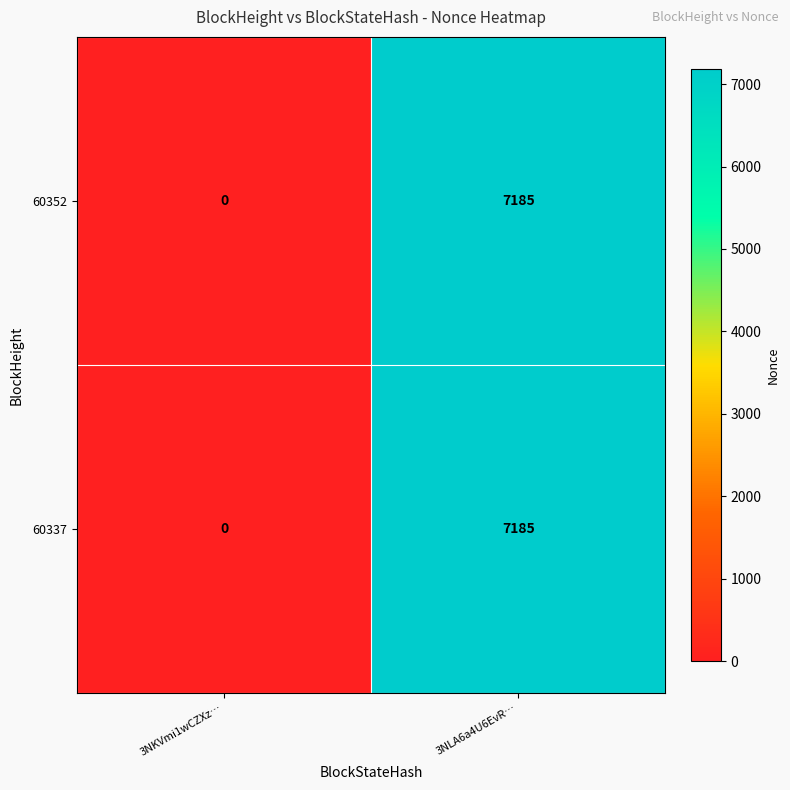

At which label is 60352 closest to 3592?

3NKVmi1wCZXz…